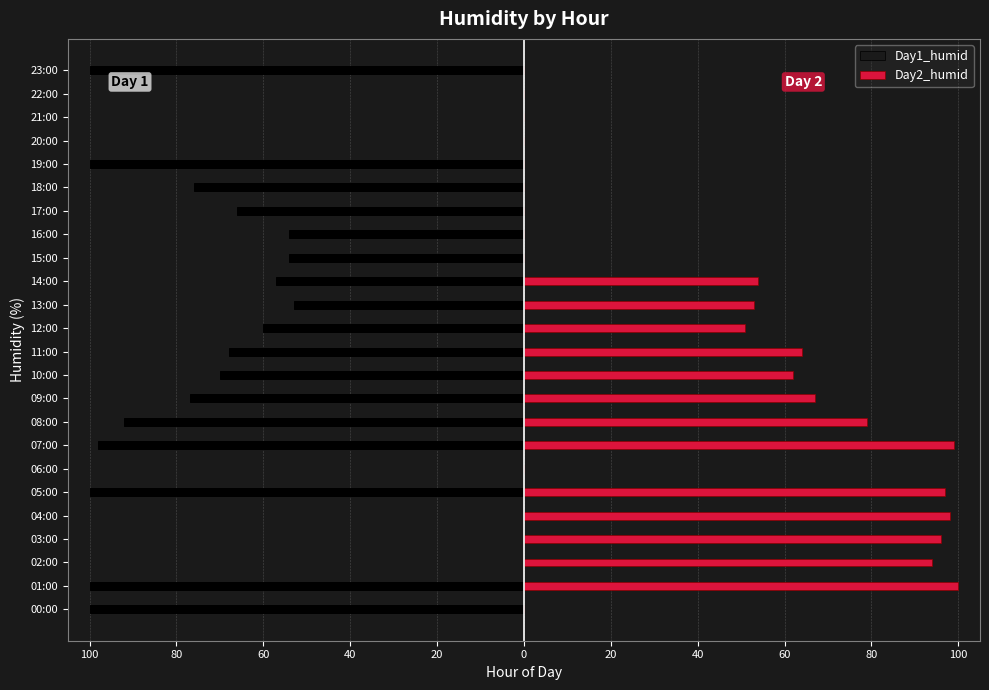

Is it true that Day1_humid equals 0 at 20:00?

True